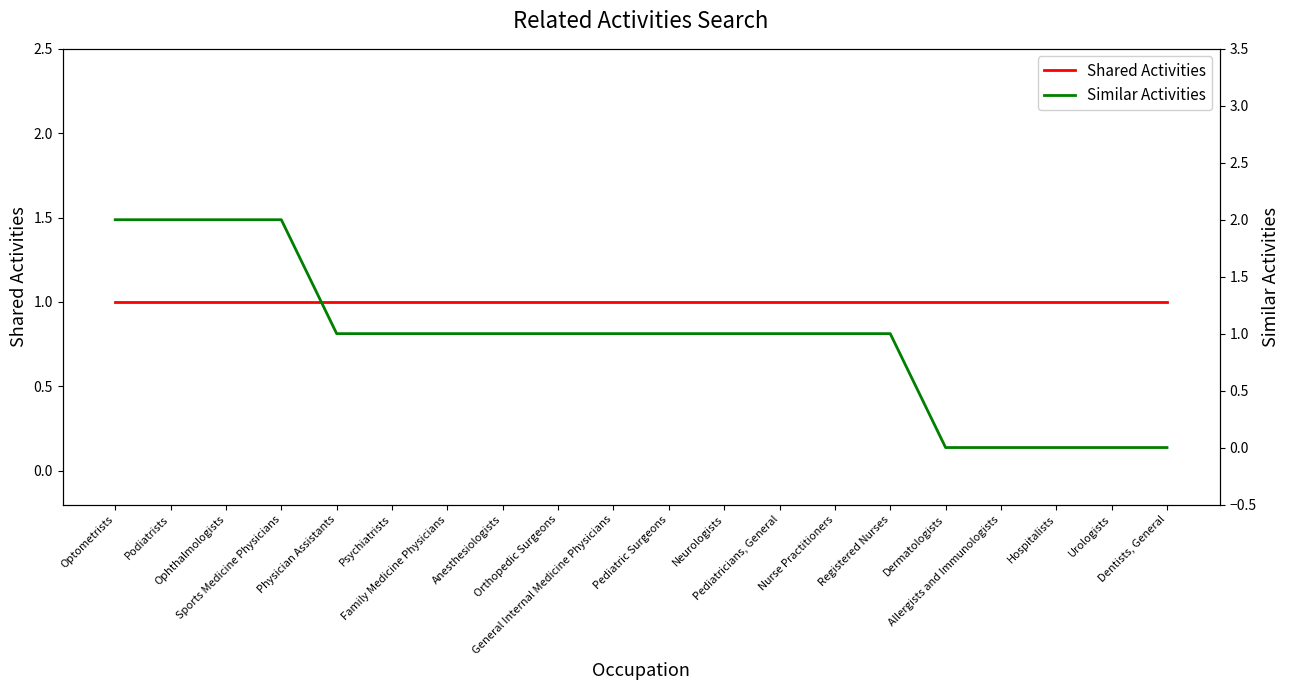

Count the number of data series in this chart.

2